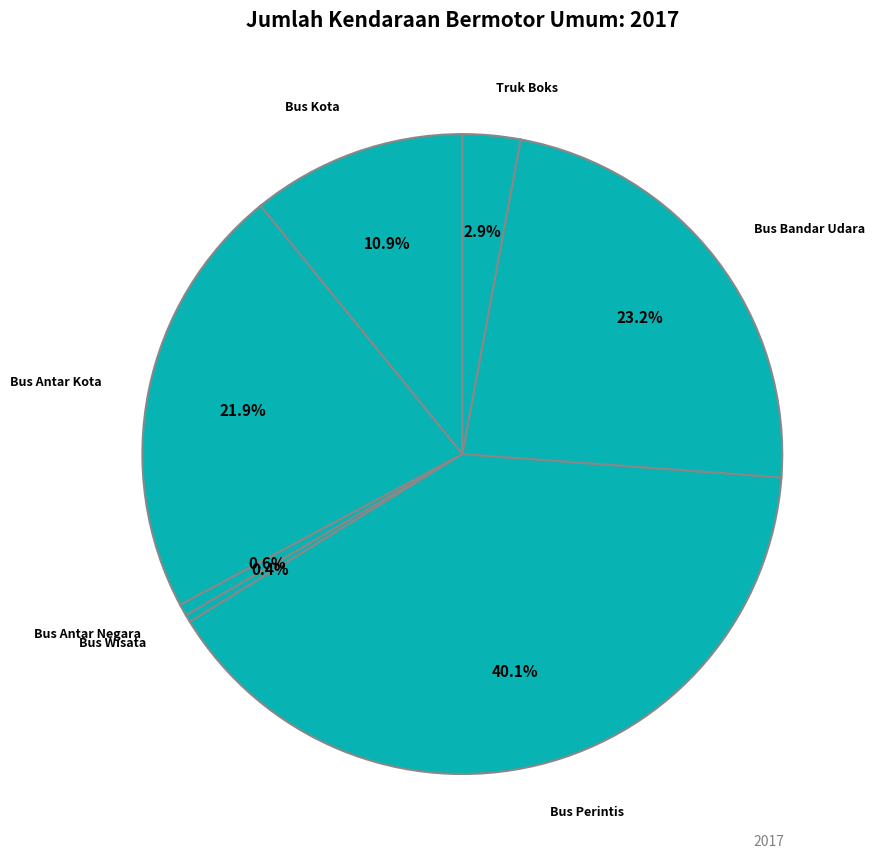

How many slices are in this pie chart?

7